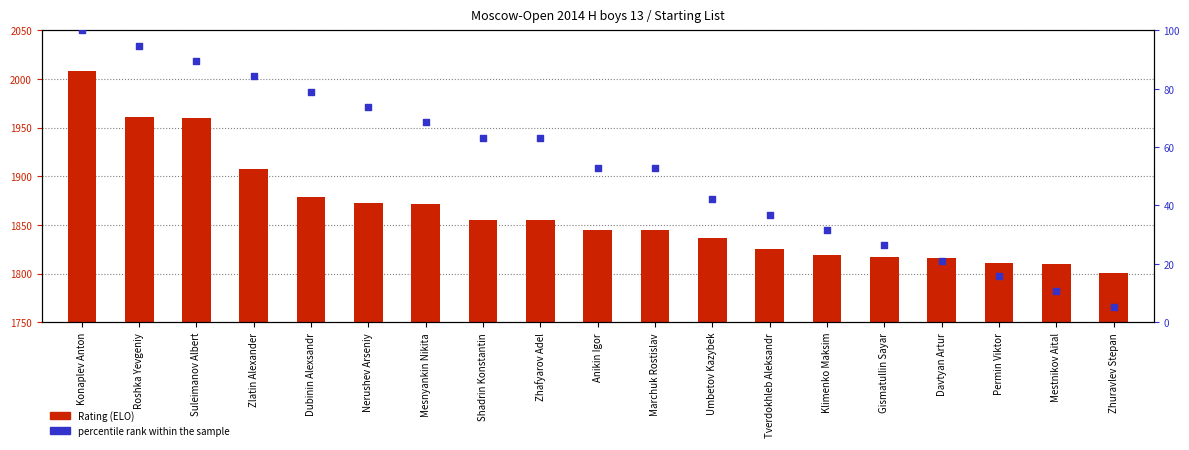

Which series has the largest total across all categories?

Rating (ELO)